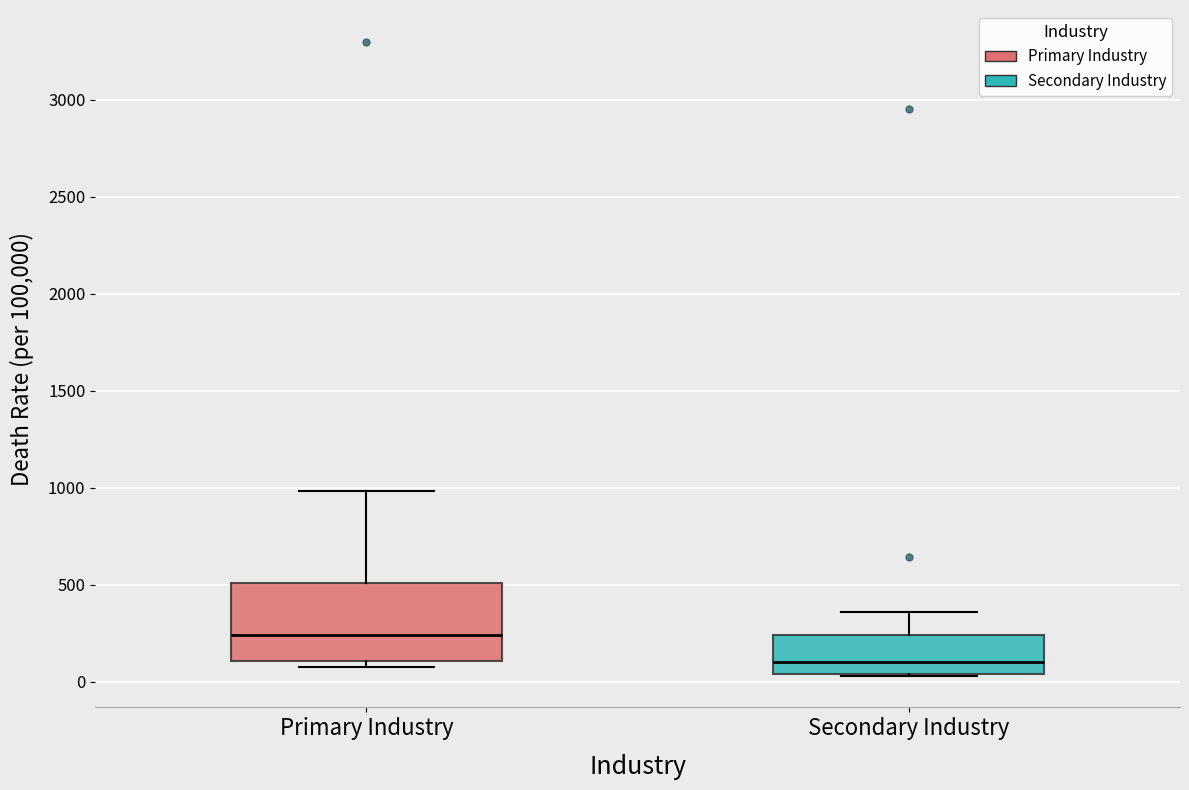

Where is the lower edge of the box for Secondary Industry on the y-axis? The values are not printed on the chart, so give them approximately, as read against the axis.

50